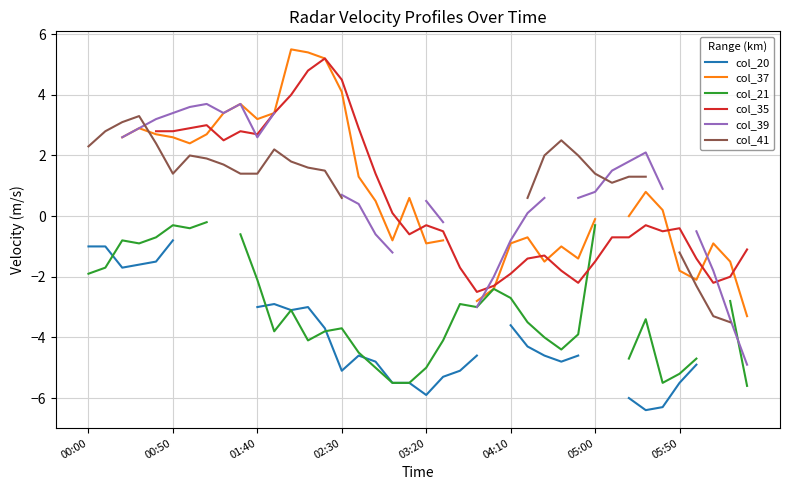

What is the greatest value displayed?

5.5